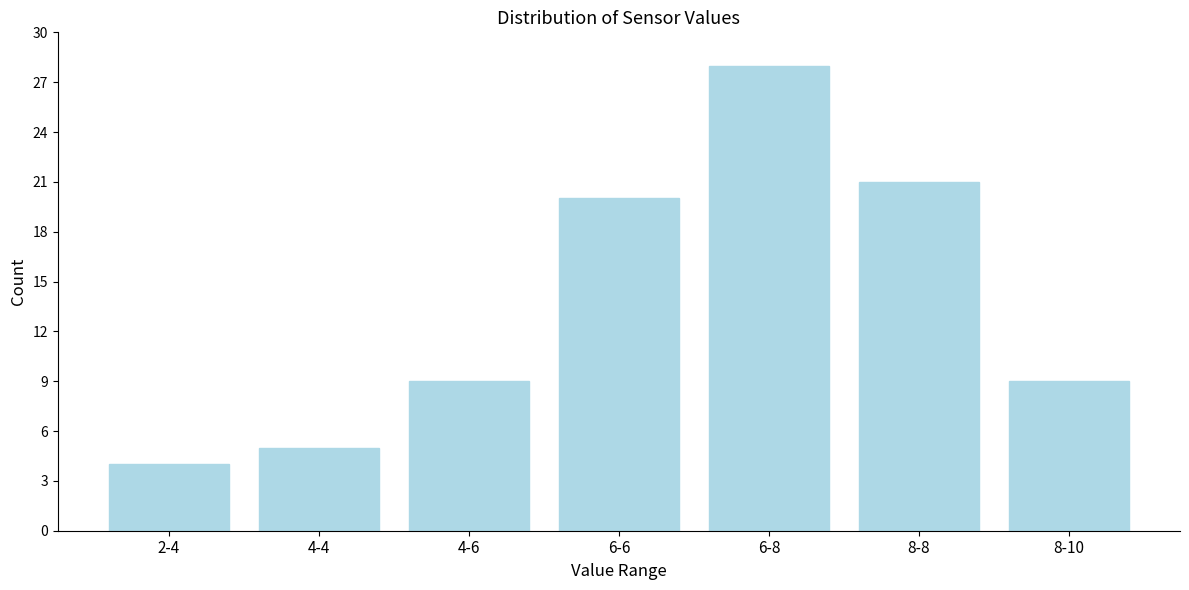

Reading left to right, what are all the values shown in this chart?

2-4=4	4-4=5	4-6=9	6-6=20	6-8=28	8-8=21	8-10=9